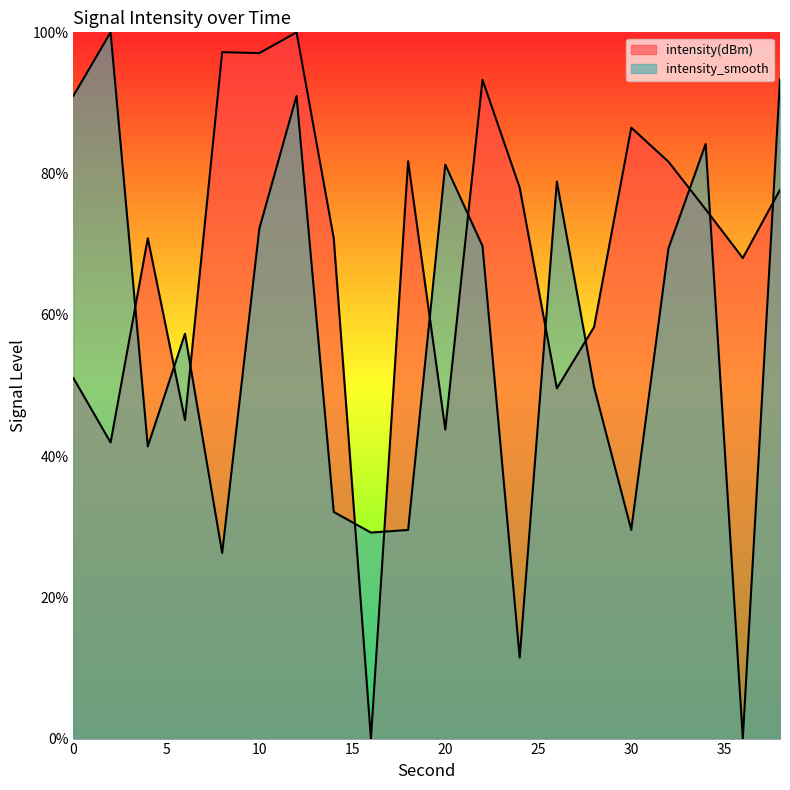

List the labels in order of intensity(dBm) value, smallest first.

16, 2, 20, 6, 26, 0, 28, 36, 14, 4, 34, 38, 24, 32, 18, 30, 22, 10, 8, 12